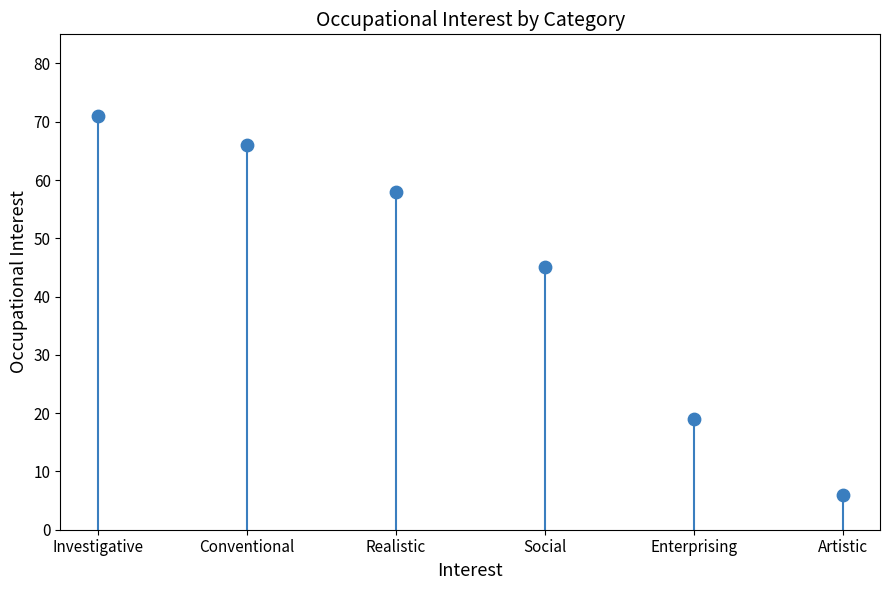

What Y value in the scatter plot is closest to 38?

45